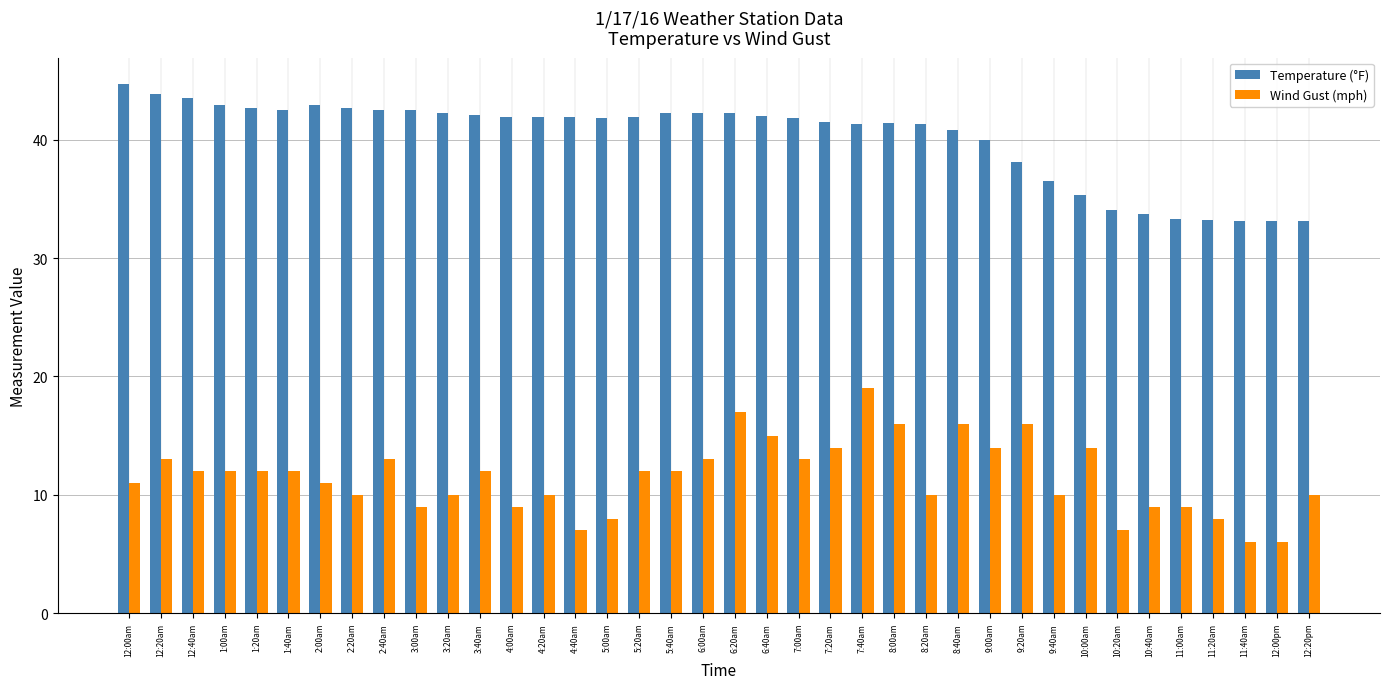

What is the sum of the Wind Gust (mph) values at 4:00am and 6:20am?

26.0